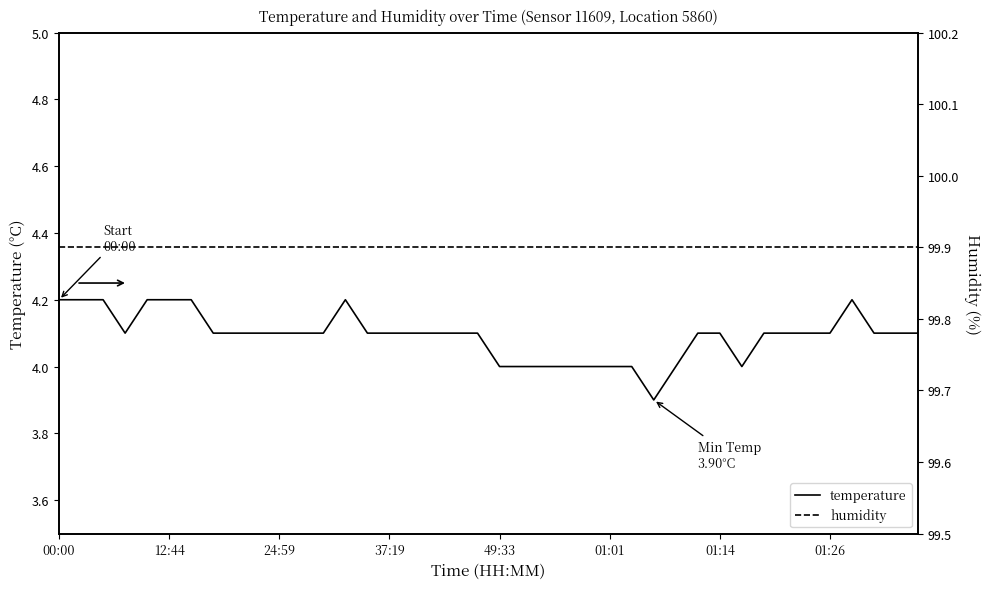

Reading left to right, transcribe all the data shown in this chart.

temperature: 4.2	4.2	4.2	4.1	4.2	4.2	4.2	4.1	4.1	4.1	4.1	4.1	4.1	4.2	4.1	4.1	4.1	4.1	4.1	4.1	4.0	4.0	4.0	4.0	4.0	4.0	4.0	3.9	4.0	4.1	4.1	4.0	4.1	4.1	4.1	4.1	4.2	4.1	4.1	4.1
humidity: 99.9	99.9	99.9	99.9	99.9	99.9	99.9	99.9	99.9	99.9	99.9	99.9	99.9	99.9	99.9	99.9	99.9	99.9	99.9	99.9	99.9	99.9	99.9	99.9	99.9	99.9	99.9	99.9	99.9	99.9	99.9	99.9	99.9	99.9	99.9	99.9	99.9	99.9	99.9	99.9